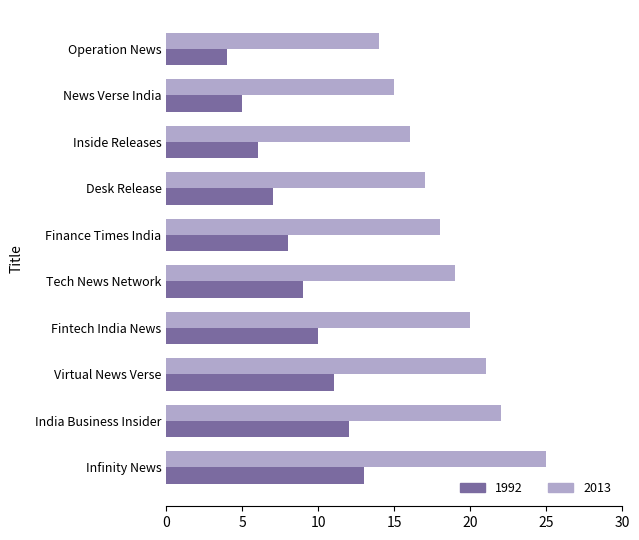

What is the difference between the maximum and minimum values in the 2013 series?

11